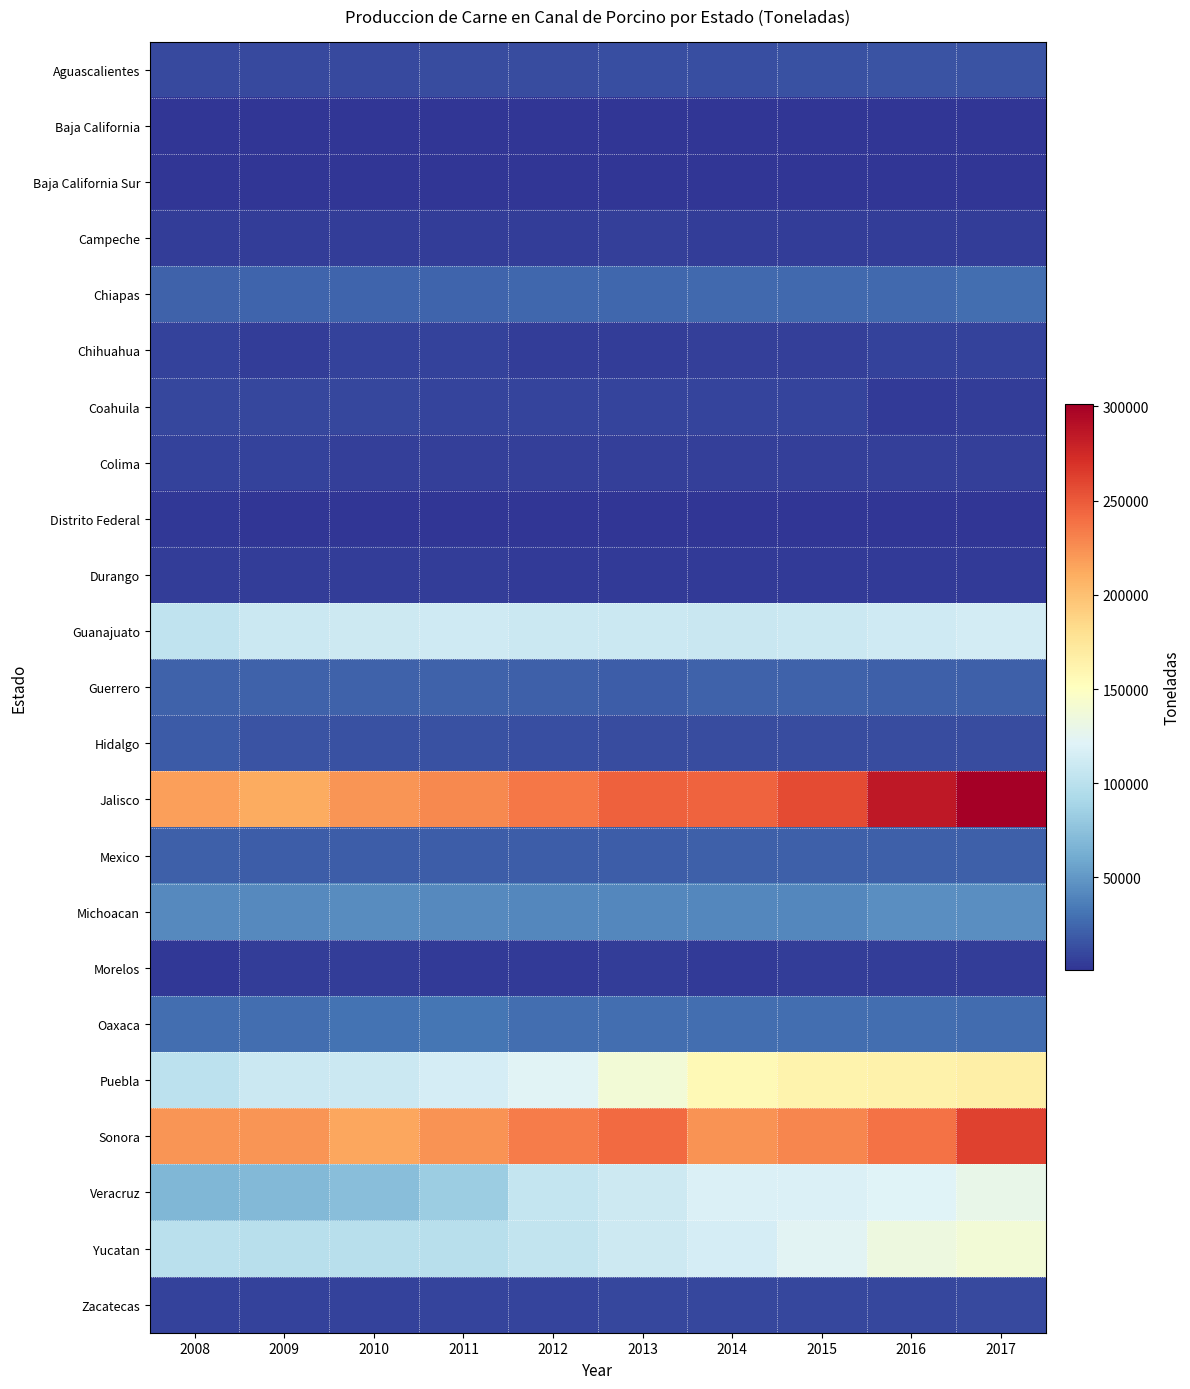

What is the minimum value shown in the chart?

827.0